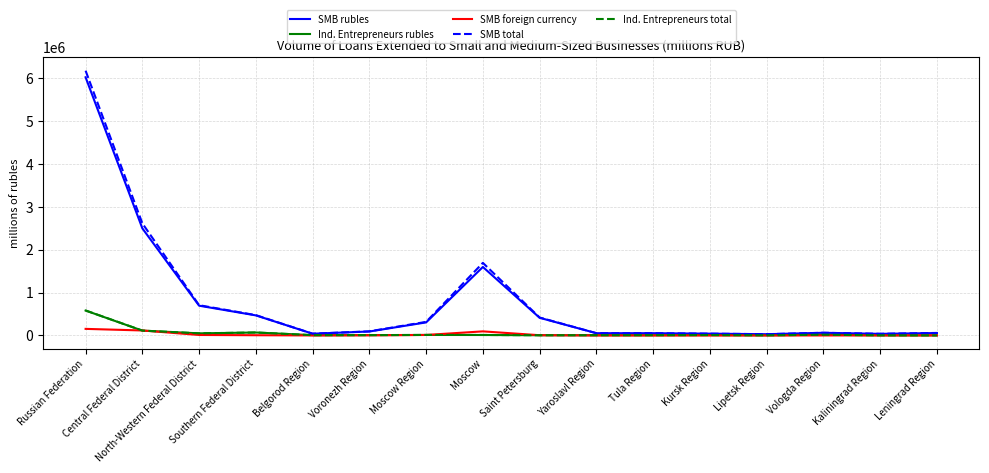

What position from the left is Belgorod Region?

5